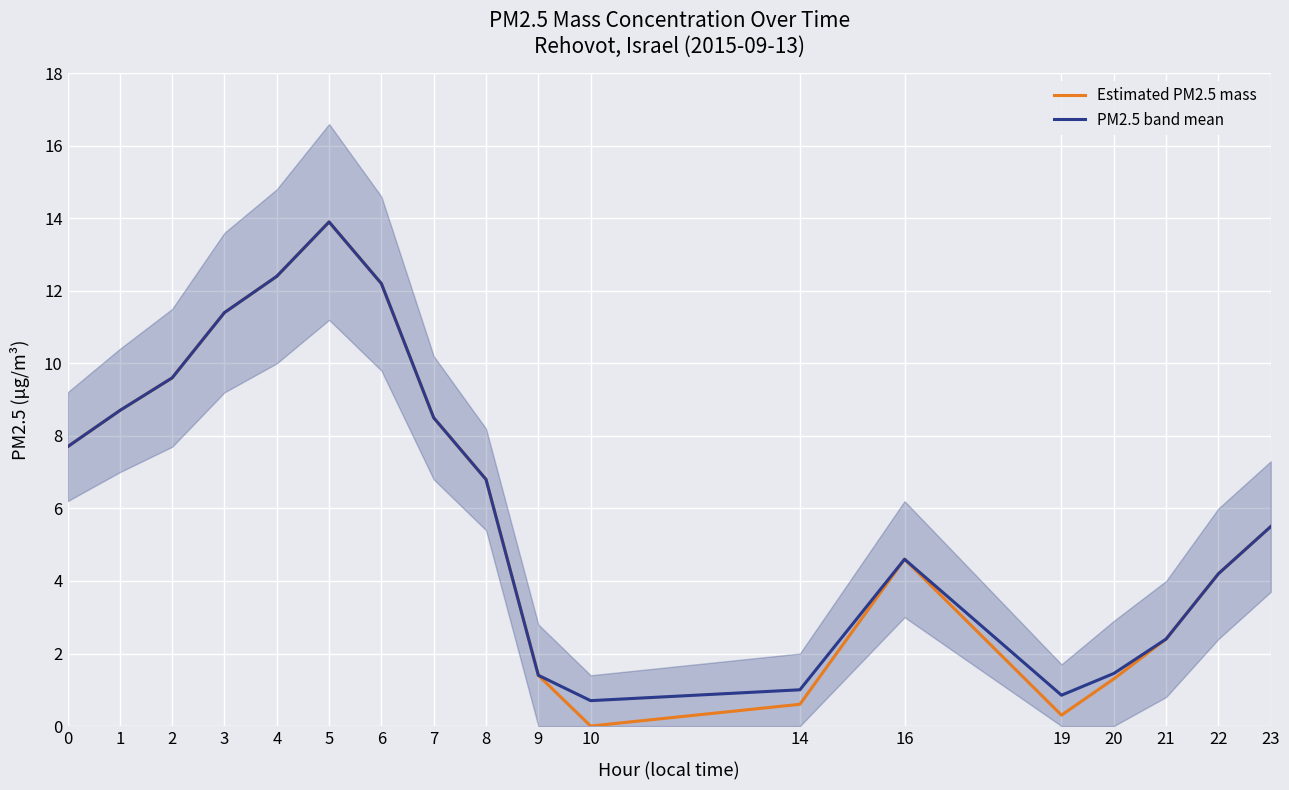

What is the average value of the Estimated PM2.5 mass series?

6.2